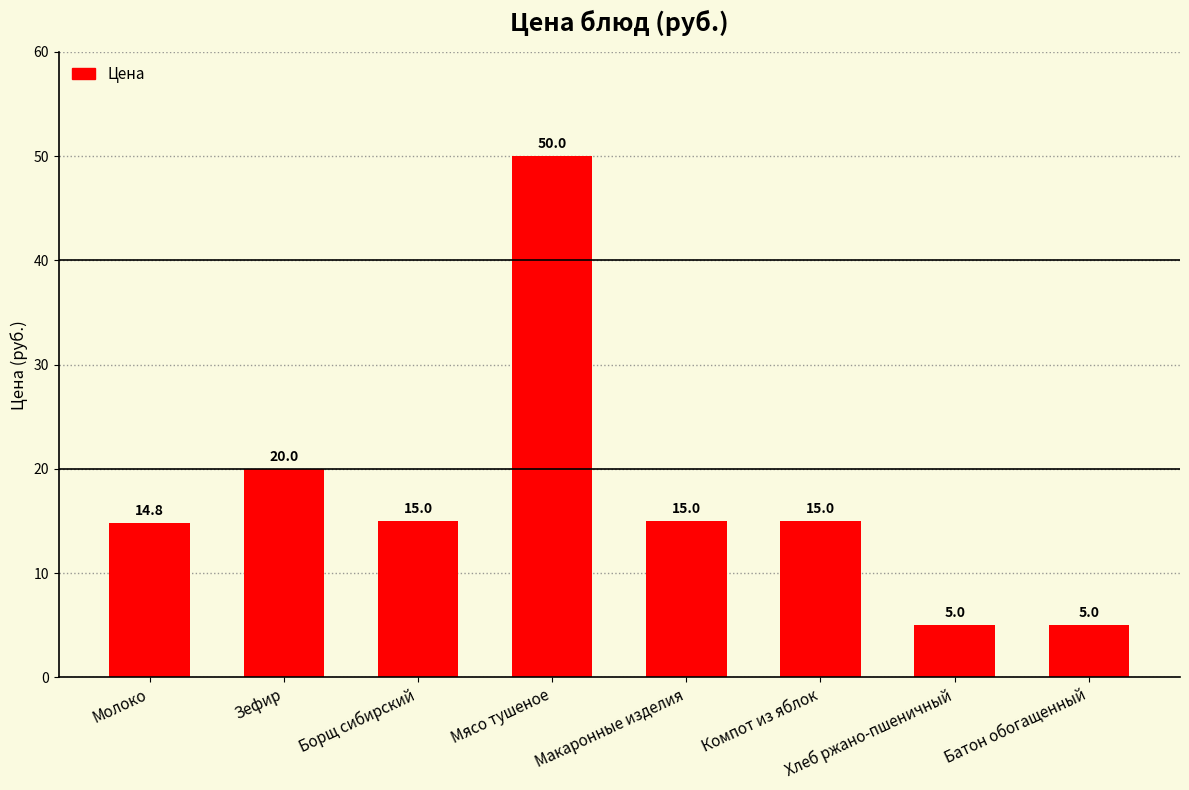

What position from the left is Хлеб ржано-пшеничный?

7